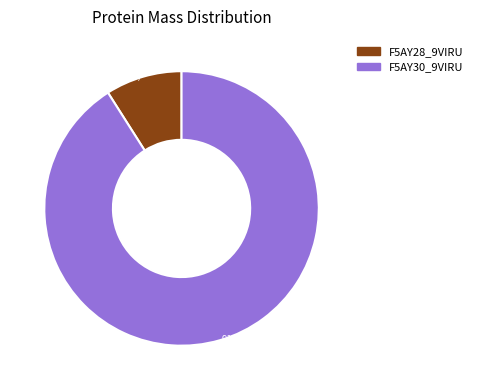

Is it true that F5AY28_9VIRU is 9% of the pie?

True